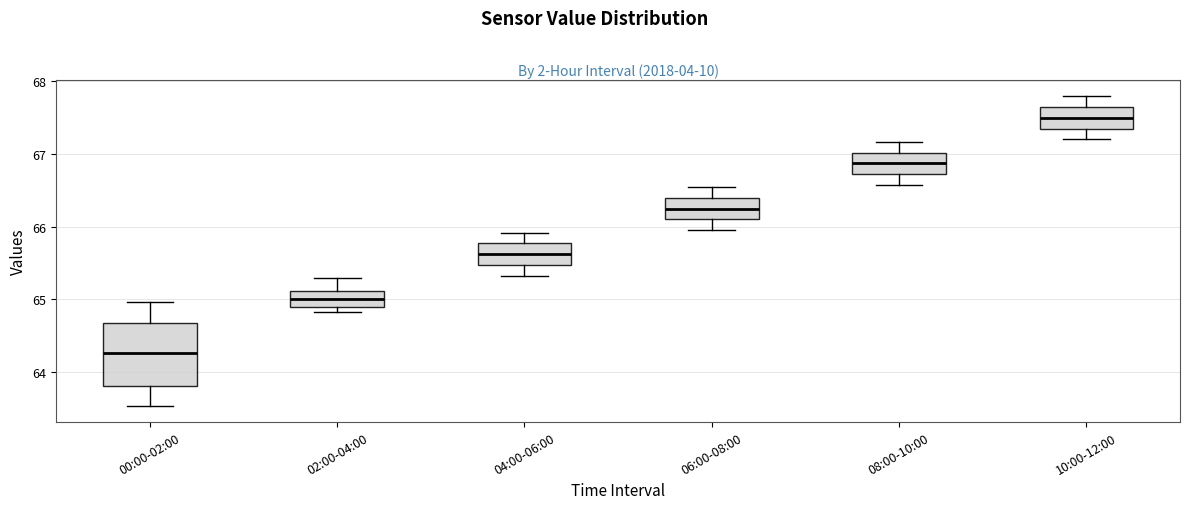

Reading left to right, read every box against the y-axis: the position of its median line, the range the box covers, and the ends of its whiskers. The values are not printed on the chart, so give them approximately, as read against the axis.

00:00-02:00: median 64.3, box 63.8 to 64.7, whiskers 63.5 to 65.0
02:00-04:00: median 65.0, box 64.9 to 65.1, whiskers 64.8 to 65.3
04:00-06:00: median 65.6, box 65.5 to 65.8, whiskers 65.3 to 65.9
06:00-08:00: median 66.3, box 66.1 to 66.4, whiskers 66.0 to 66.6
08:00-10:00: median 66.9, box 66.7 to 67.0, whiskers 66.6 to 67.2
10:00-12:00: median 67.5, box 67.4 to 67.7, whiskers 67.2 to 67.8